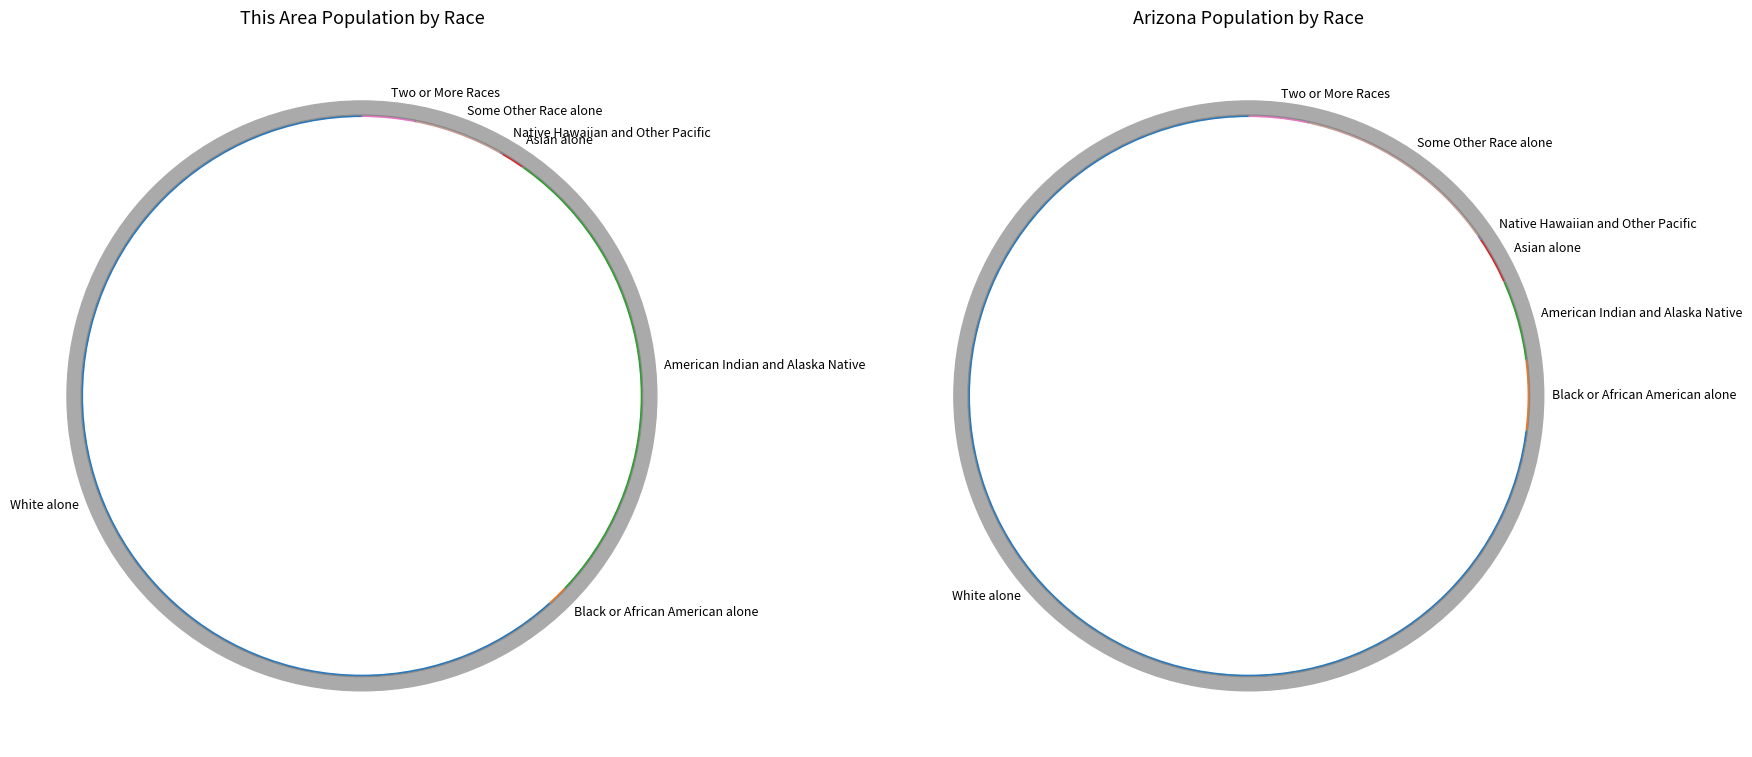

What portion of the pie excludes Native Hawaiian and Other Pacific?

99.9%